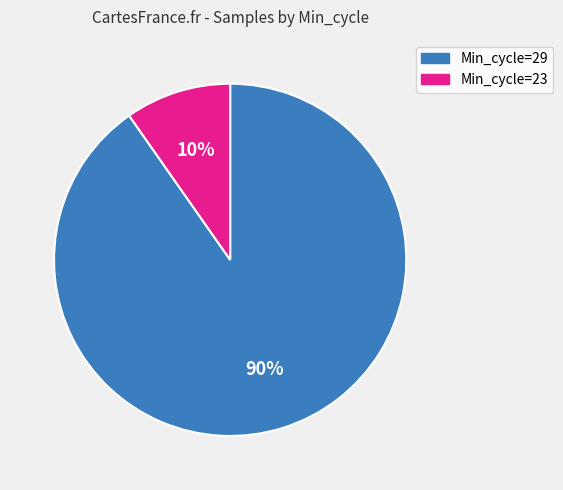

To the nearest percent, what percentage of the pie is Min_cycle=23?

10%